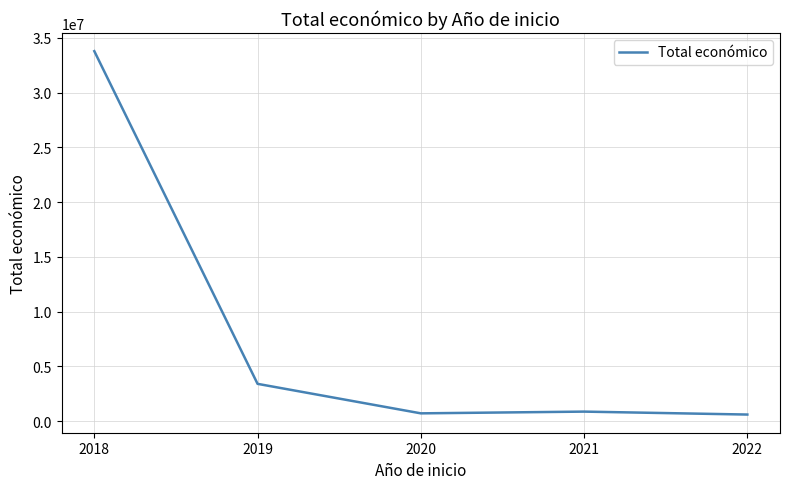

The value at 2021 is 870728. True or false?

True